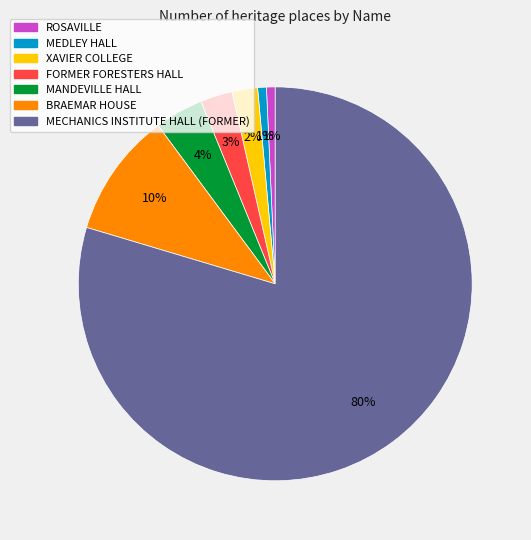

What percentage is the FORMER FORESTERS HALL slice, to the nearest percent?

3%